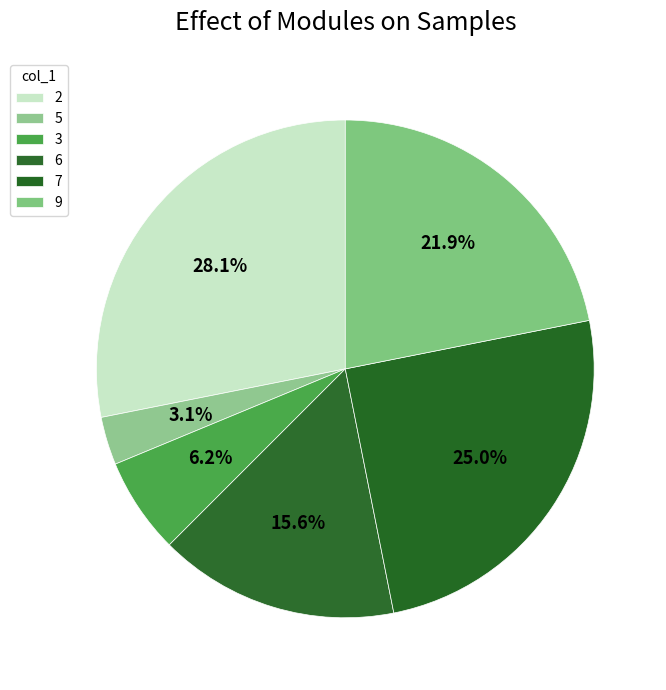

What portion of the pie excludes 5?

96.9%